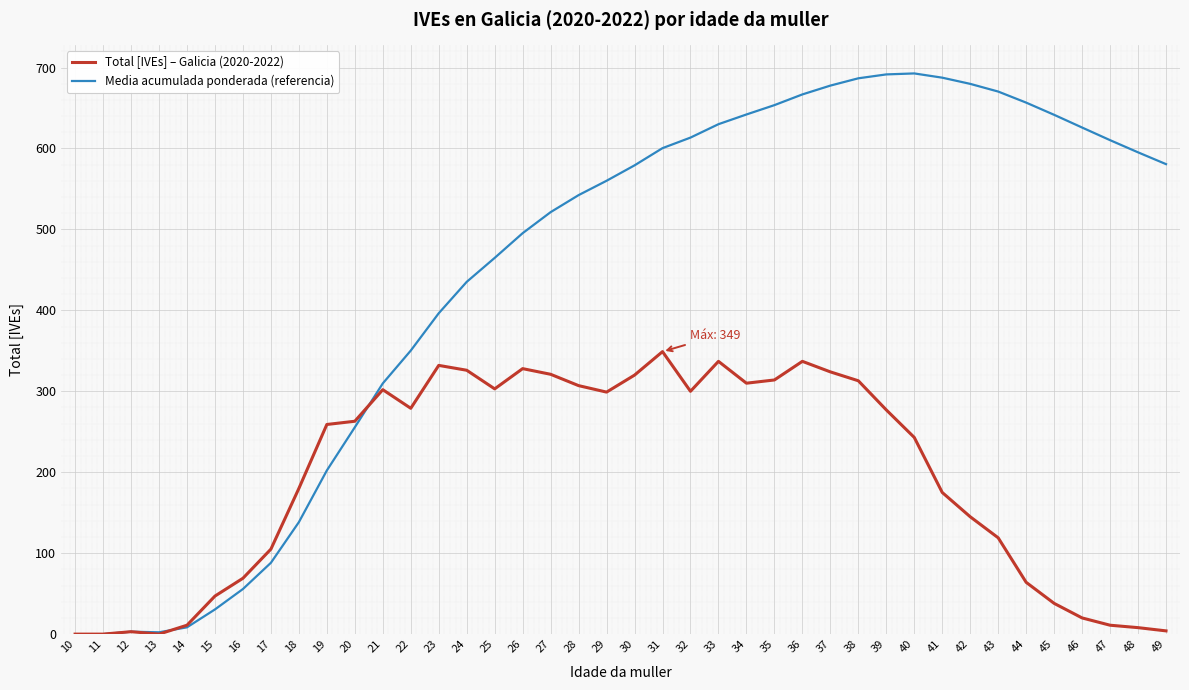

Is the value of Media acumulada ponderada (referencia) at 38 greater than the value of Total [IVEs] – Galicia (2020-2022) at 33?

Yes